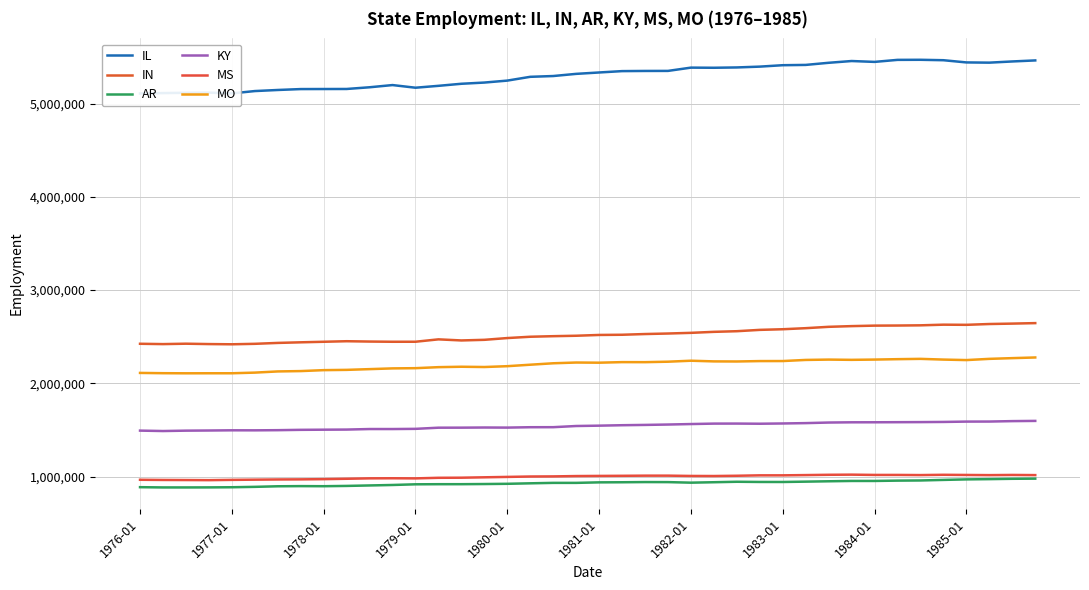

True or false: AR and IL intersect in this chart.

False